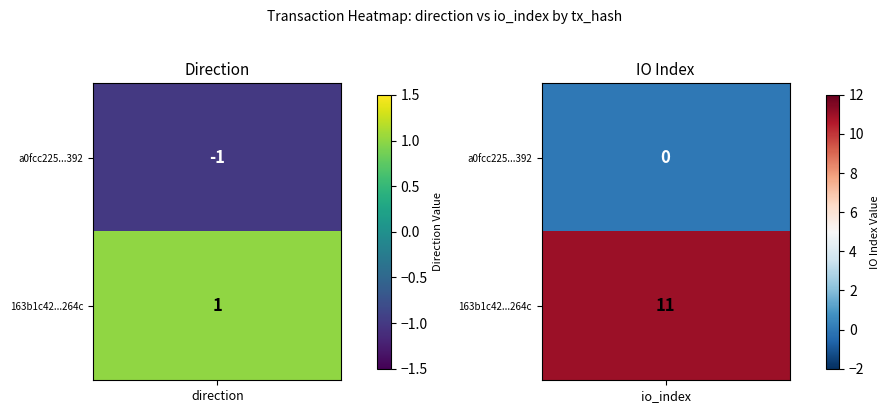

What is the minimum value shown in the chart?

-1